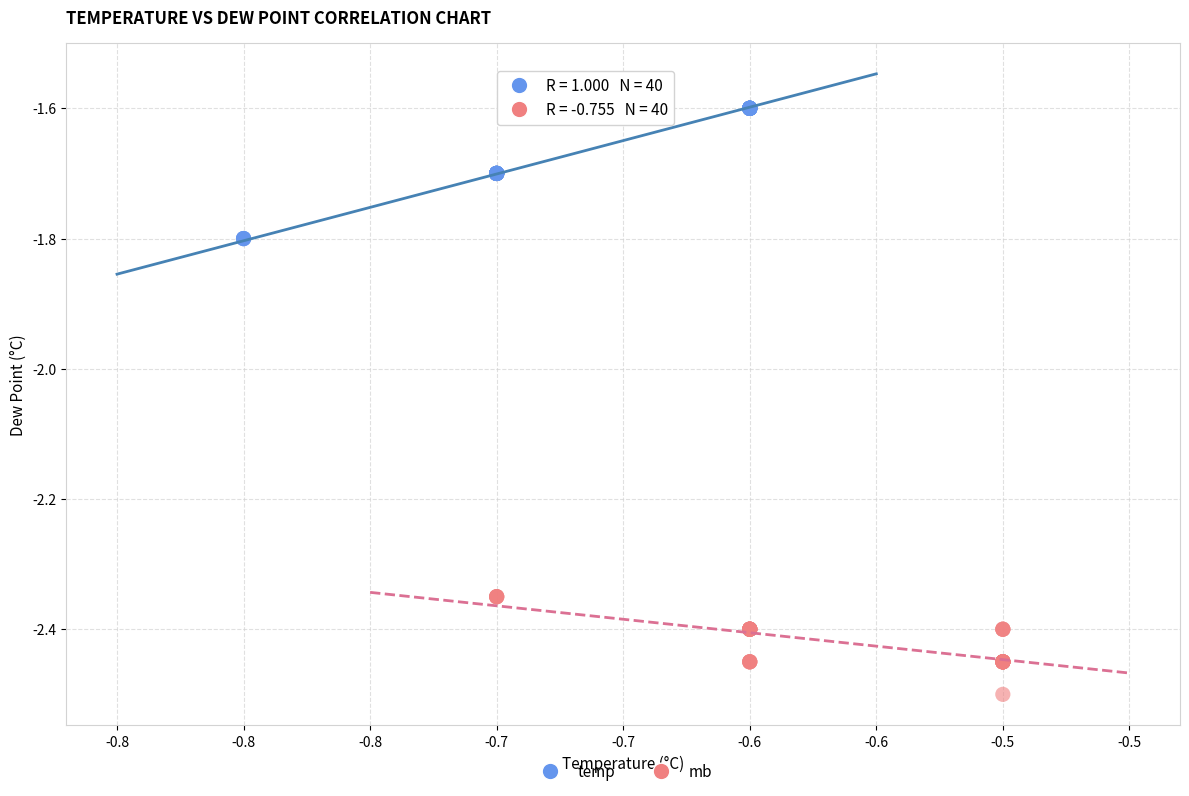

Which series contains the lowest Y value?

mb